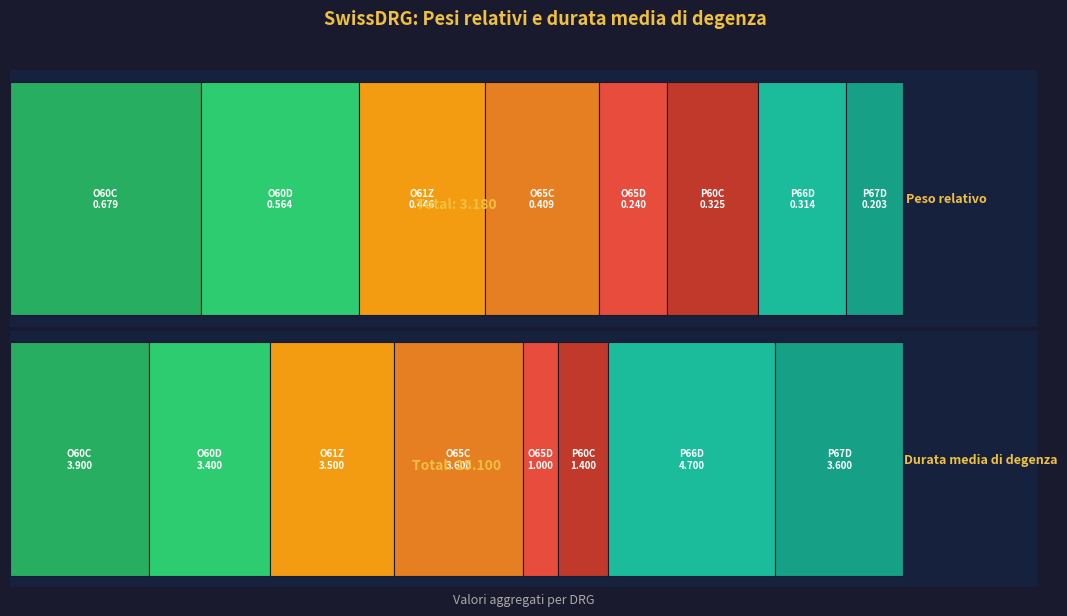

Reading right to left, transcribe all the data shown in this chart.

Peso relativo: P67D=0.2	P66D=0.3	P60C=0.3	O65D=0.2	O65C=0.4	O61Z=0.4	O60D=0.6	O60C=0.7
Durata media di degenza: P67D=3.6	P66D=4.7	P60C=1.4	O65D=1.0	O65C=3.6	O61Z=3.5	O60D=3.4	O60C=3.9